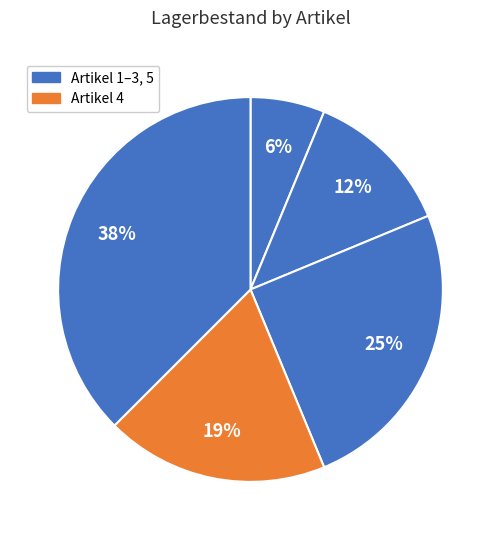

What is the largest slice in the pie chart?

Artikel 5